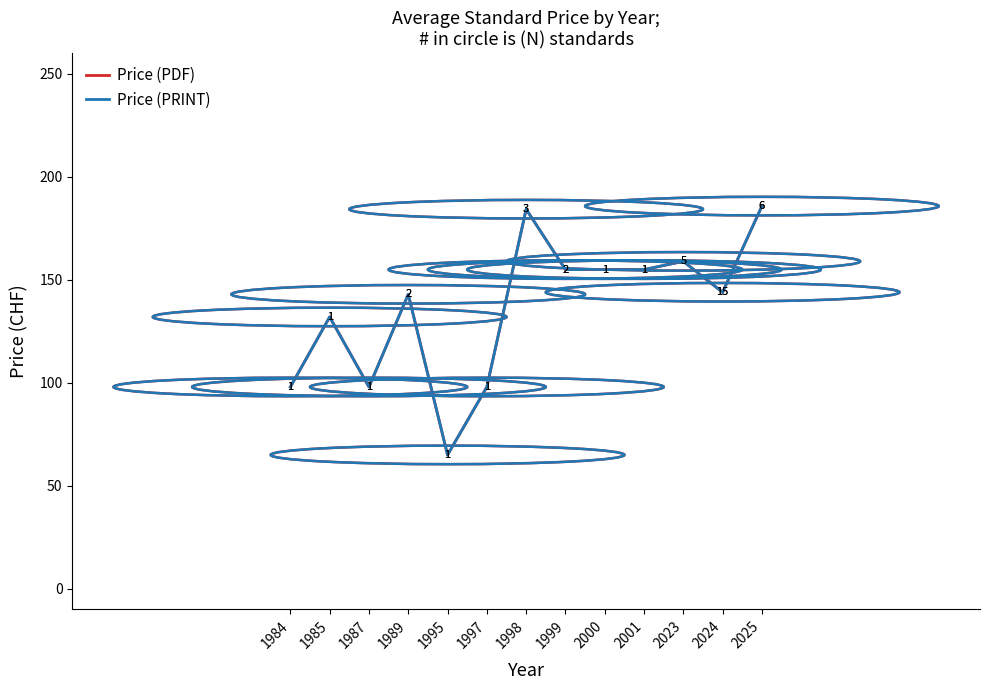

At which category is the sum across all series the highest?

2025